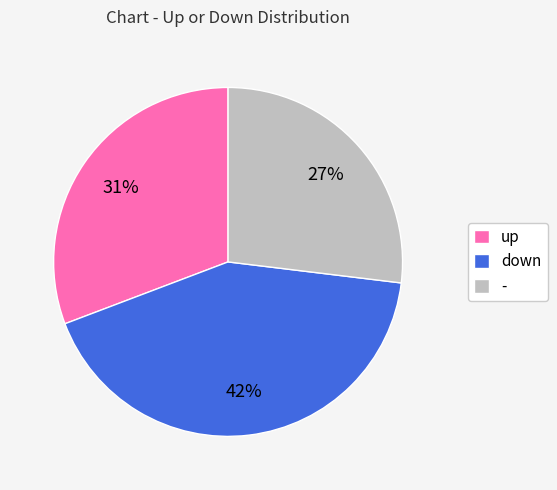

True or false: - accounts for 39% of the total.

False